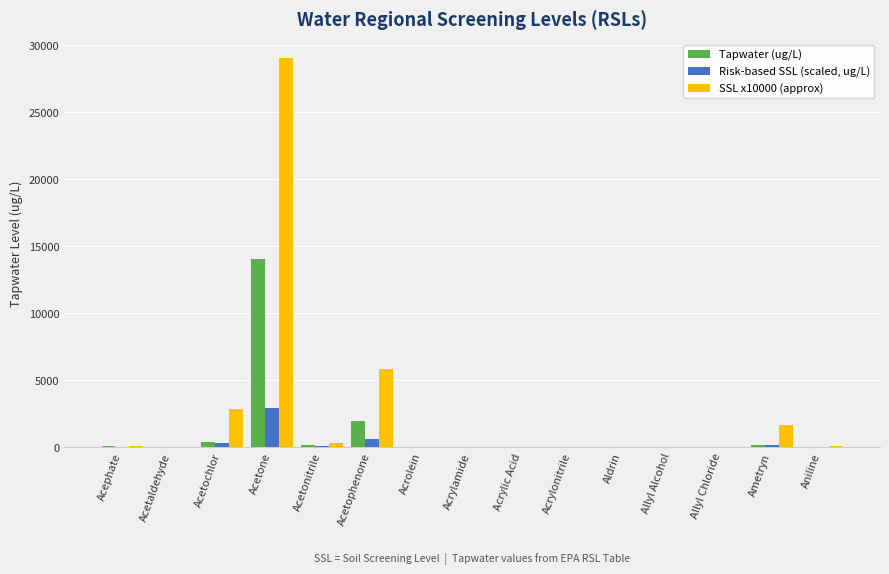

What is the sum of all Tapwater (ug/L) values?

16572.8